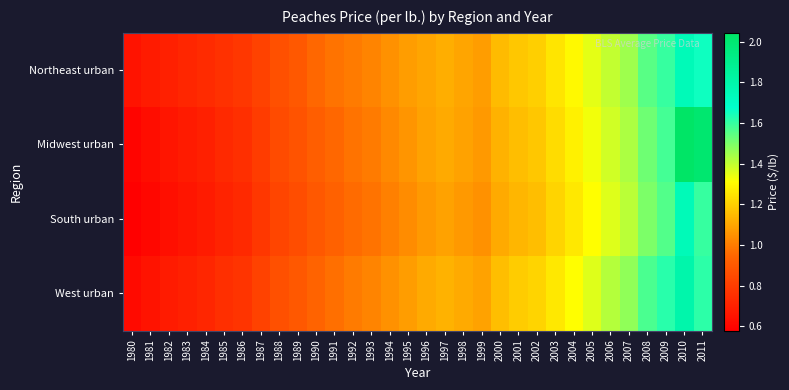

Reading left to right, extract all data points from this chart.

Northeast urban: 1980=0.7	1981=0.7	1982=0.7	1983=0.7	1984=0.7	1985=0.8	1986=0.8	1987=0.8	1988=0.9	1989=0.9	1990=0.9	1991=1.0	1992=1.0	1993=1.0	1994=1.1	1995=1.1	1996=1.1	1997=1.1	1998=1.1	1999=1.1	2000=1.1	2001=1.2	2002=1.2	2003=1.2	2004=1.3	2005=1.4	2006=1.4	2007=1.4	2008=1.6	2009=1.6	2010=1.7	2011=1.7
Midwest urban: 1980=0.6	1981=0.6	1982=0.7	1983=0.7	1984=0.7	1985=0.7	1986=0.8	1987=0.8	1988=0.8	1989=0.9	1990=0.9	1991=0.9	1992=1.0	1993=1.0	1994=1.0	1995=1.1	1996=1.1	1997=1.1	1998=1.1	1999=1.1	2000=1.1	2001=1.2	2002=1.2	2003=1.2	2004=1.3	2005=1.3	2006=1.4	2007=1.4	2008=1.5	2009=1.6	2010=2.0	2011=2.0
South urban: 1980=0.6	1981=0.6	1982=0.6	1983=0.7	1984=0.7	1985=0.7	1986=0.7	1987=0.8	1988=0.8	1989=0.9	1990=0.9	1991=0.9	1992=1.0	1993=1.0	1994=1.0	1995=1.0	1996=1.1	1997=1.1	1998=1.1	1999=1.1	2000=1.1	2001=1.1	2002=1.2	2003=1.2	2004=1.3	2005=1.3	2006=1.4	2007=1.4	2008=1.5	2009=1.6	2010=1.7	2011=1.6
West urban: 1980=0.6	1981=0.7	1982=0.7	1983=0.7	1984=0.7	1985=0.8	1986=0.8	1987=0.8	1988=0.9	1989=0.9	1990=0.9	1991=1.0	1992=1.0	1993=1.0	1994=1.1	1995=1.1	1996=1.1	1997=1.1	1998=1.1	1999=1.1	2000=1.2	2001=1.2	2002=1.2	2003=1.3	2004=1.3	2005=1.4	2006=1.4	2007=1.5	2008=1.6	2009=1.6	2010=1.8	2011=1.6